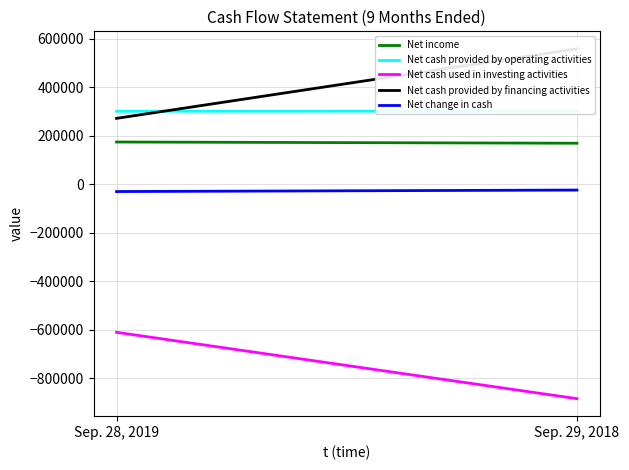

What is the difference between the highest and lowest values at Sep. 29, 2018?

1441543